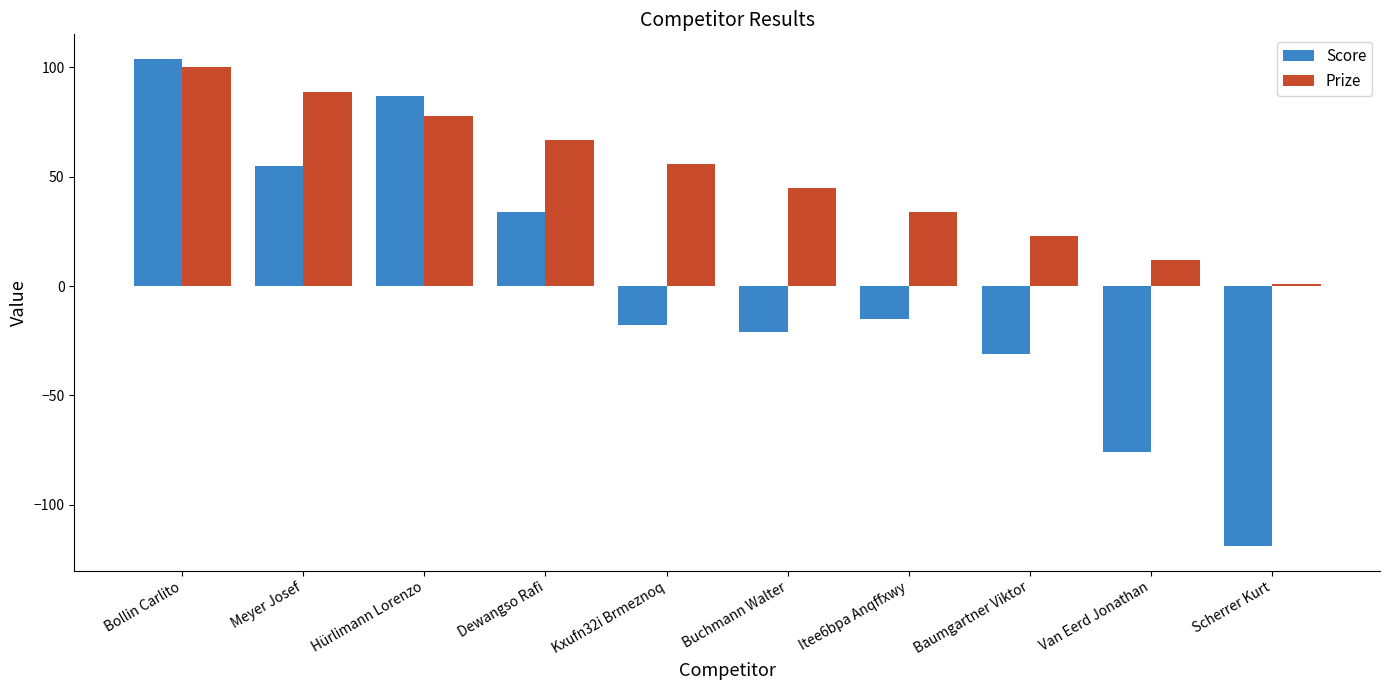

Rank the series at Buchmann Walter from lowest to highest value.

Score, Prize